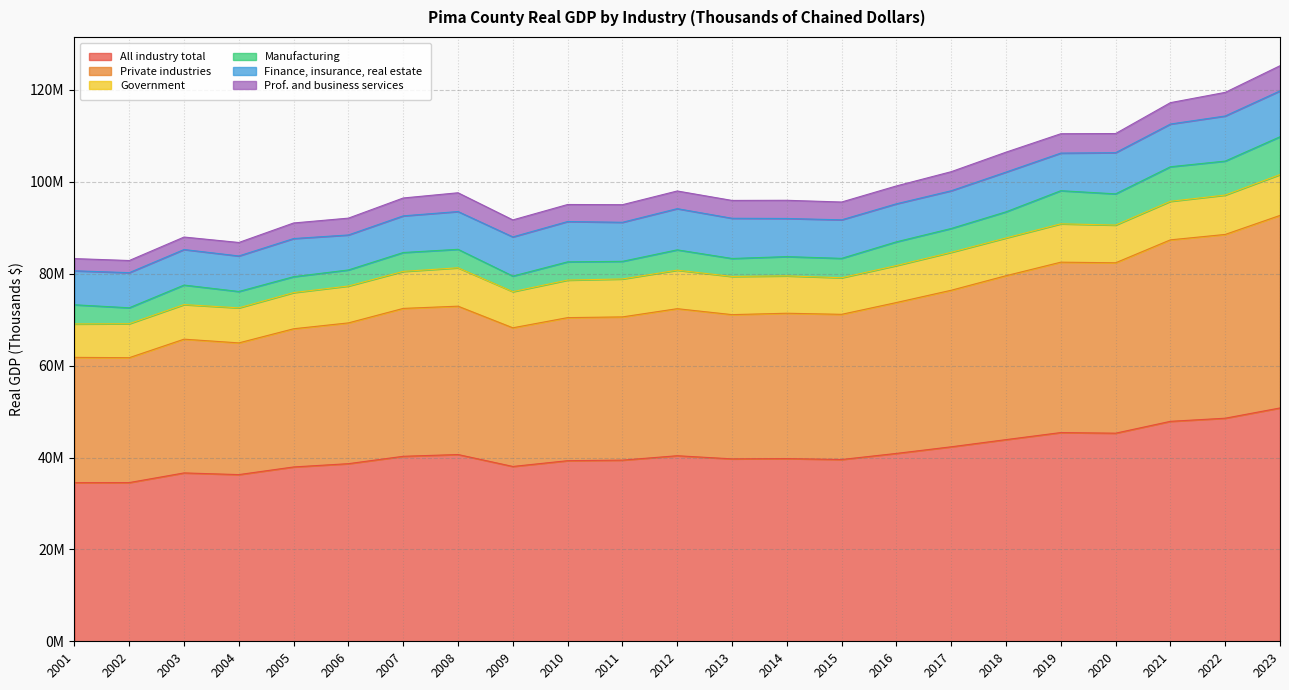

The Government series shows 8050398 at 2016. True or false?

True